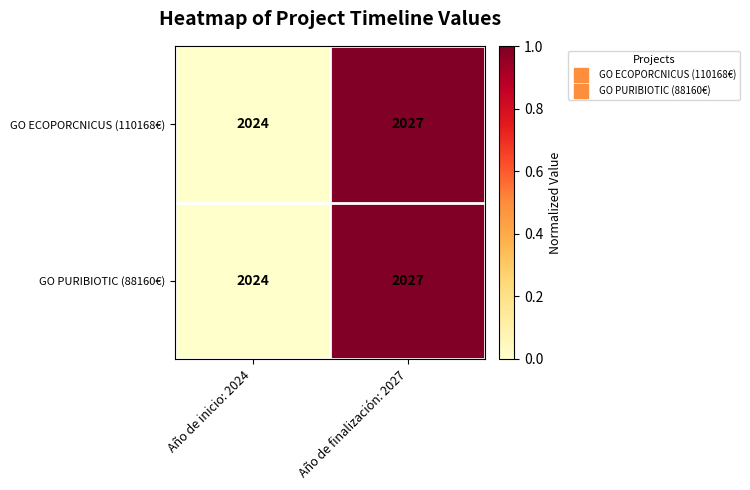

What is the sum of the GO ECOPORCNICUS (110168€) values at Año de inicio: 2024 and Año de finalización: 2027?

4051